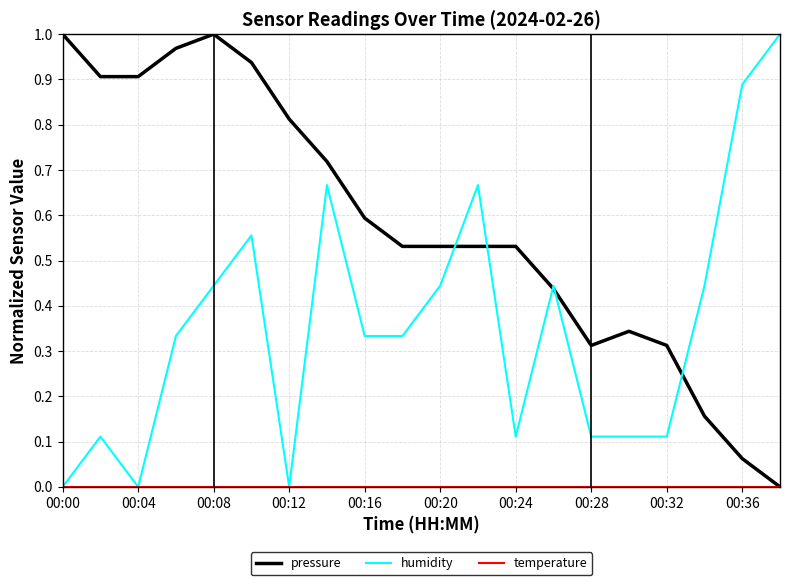

How many lines are shown in the chart?

3